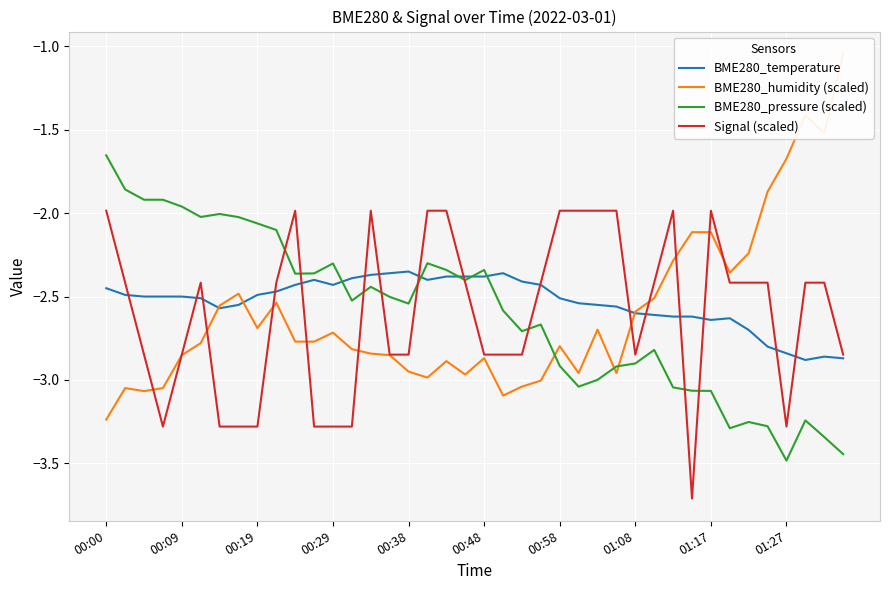

Which series has the largest total across all categories?

BME280_temperature